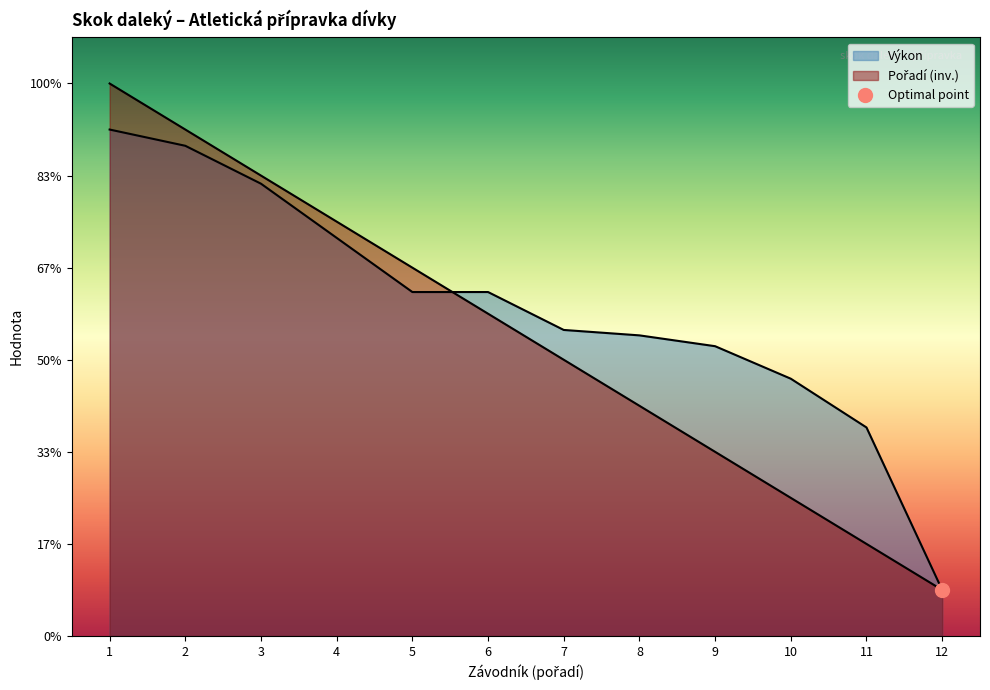

Does the chart display data point markers on the line(s)?

No